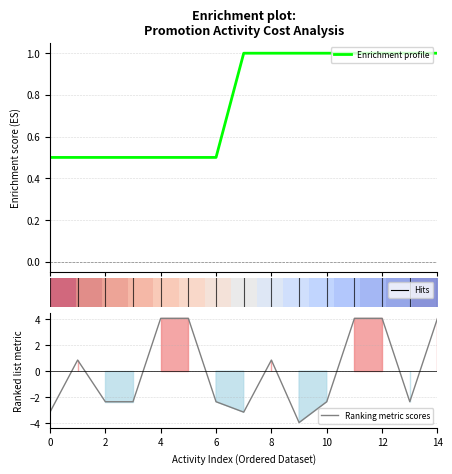

What is the maximum value for Enrichment profile?

1.0